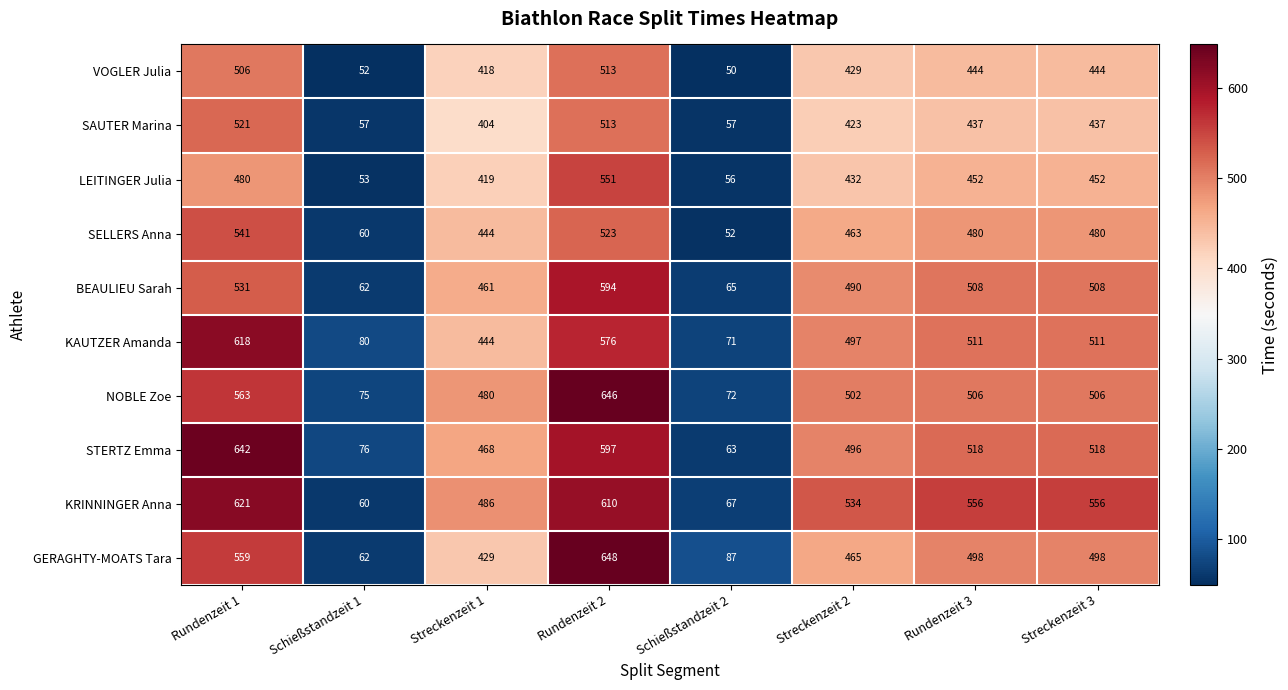

Is it true that NOBLE Zoe equals 72 at Schießstandzeit 2?

True